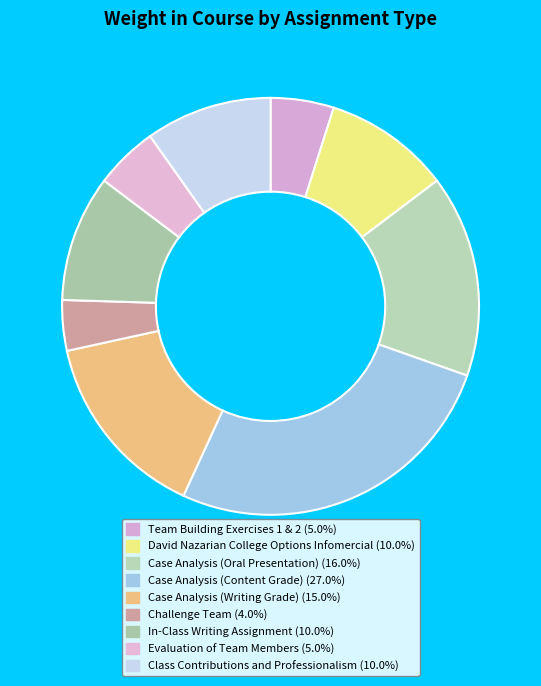

To the nearest percent, what is the average slice percentage?

11%